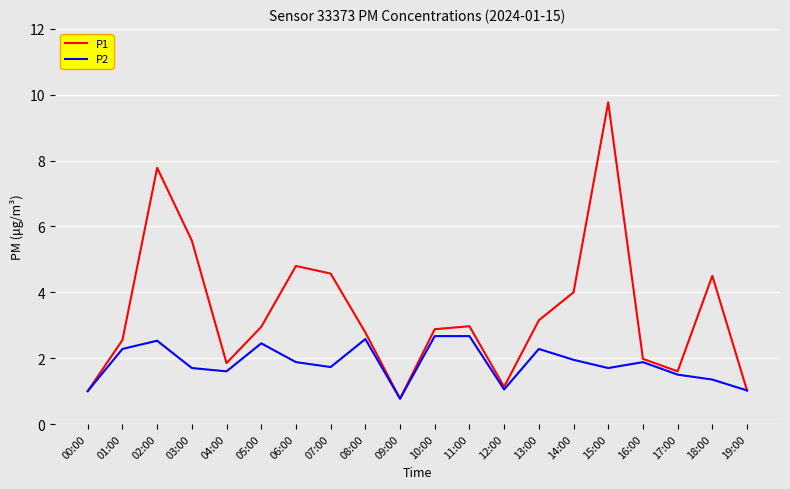

Which category has the highest value across all series?

15:00